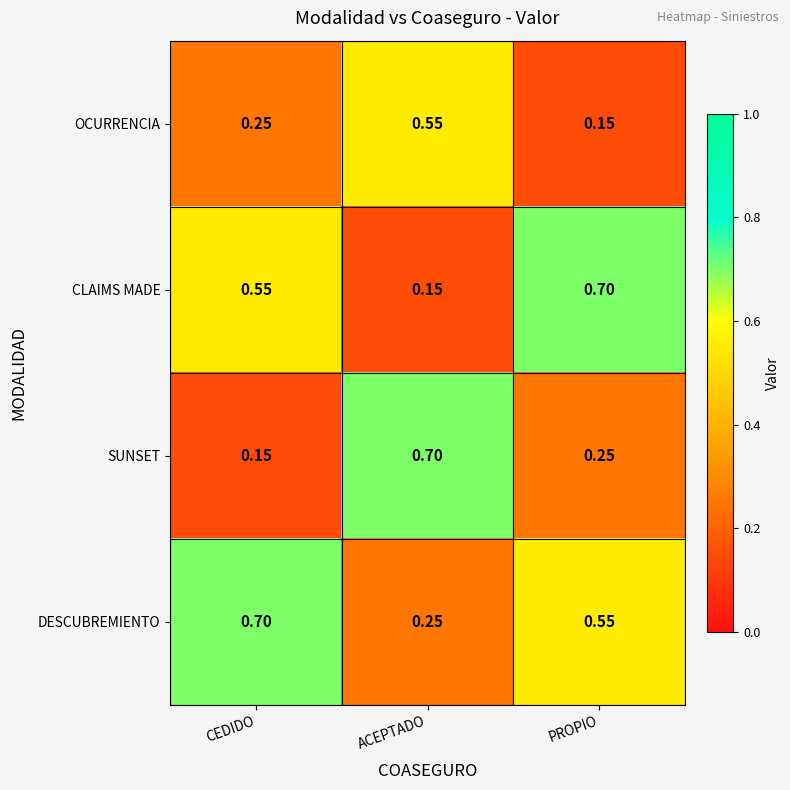

Where is DESCUBREMIENTO nearest to the value 0?

ACEPTADO